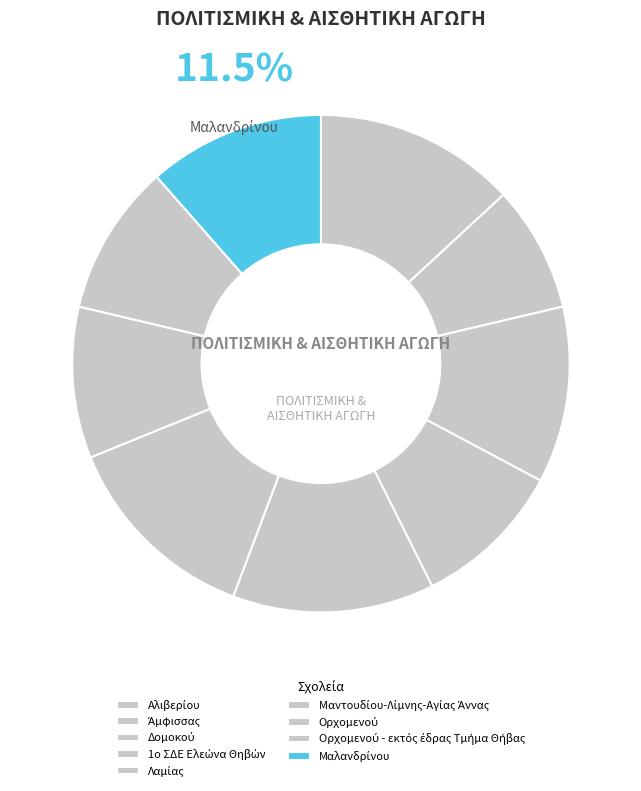

To the nearest percent, what percentage of the pie is Δομοκού?

11%